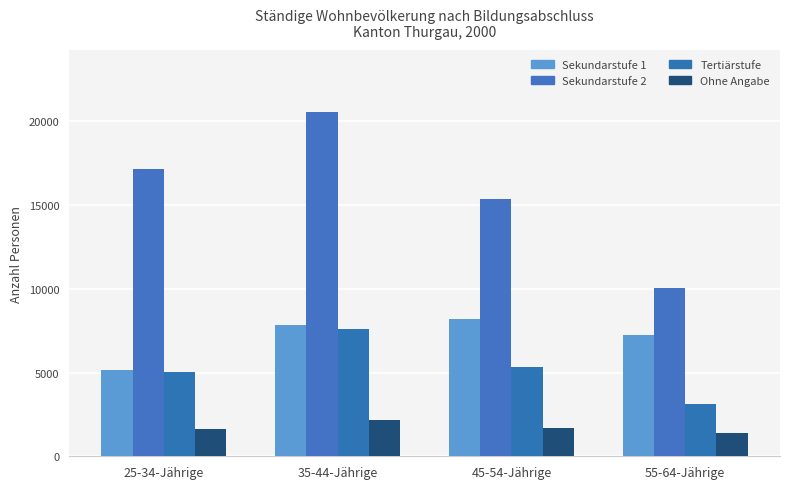

Does the chart contain stacked bars?

No